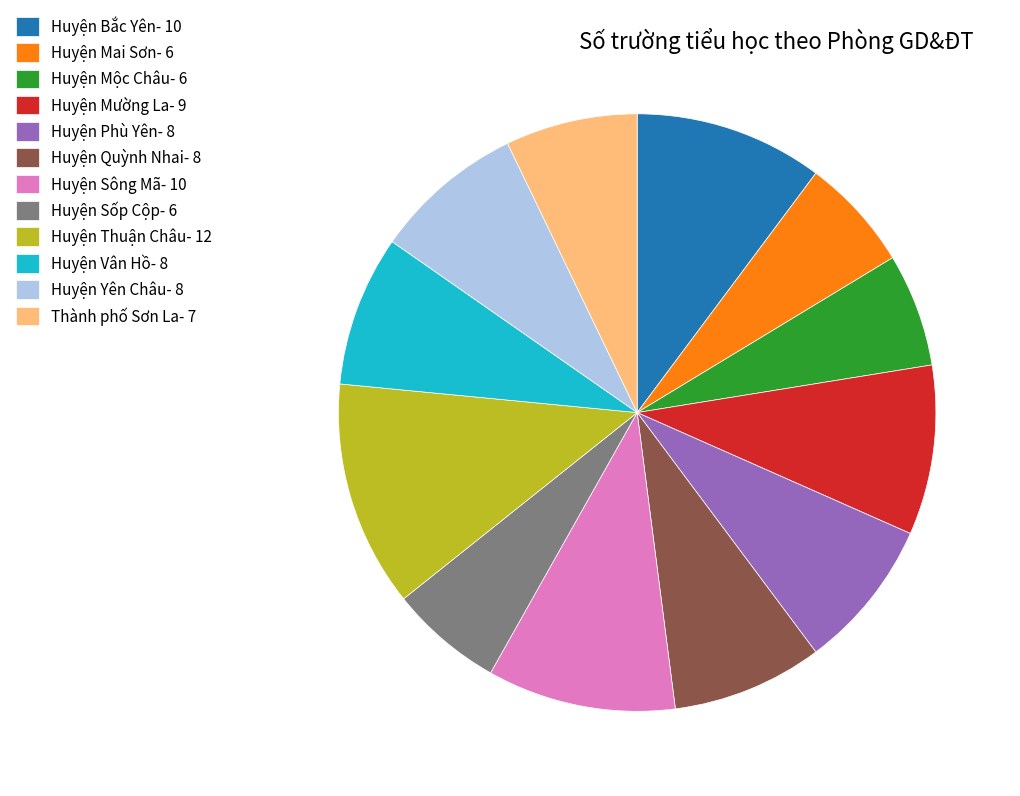

The Huyện Quỳnh Nhai- 8 slice represents 8% of the pie. True or false?

True